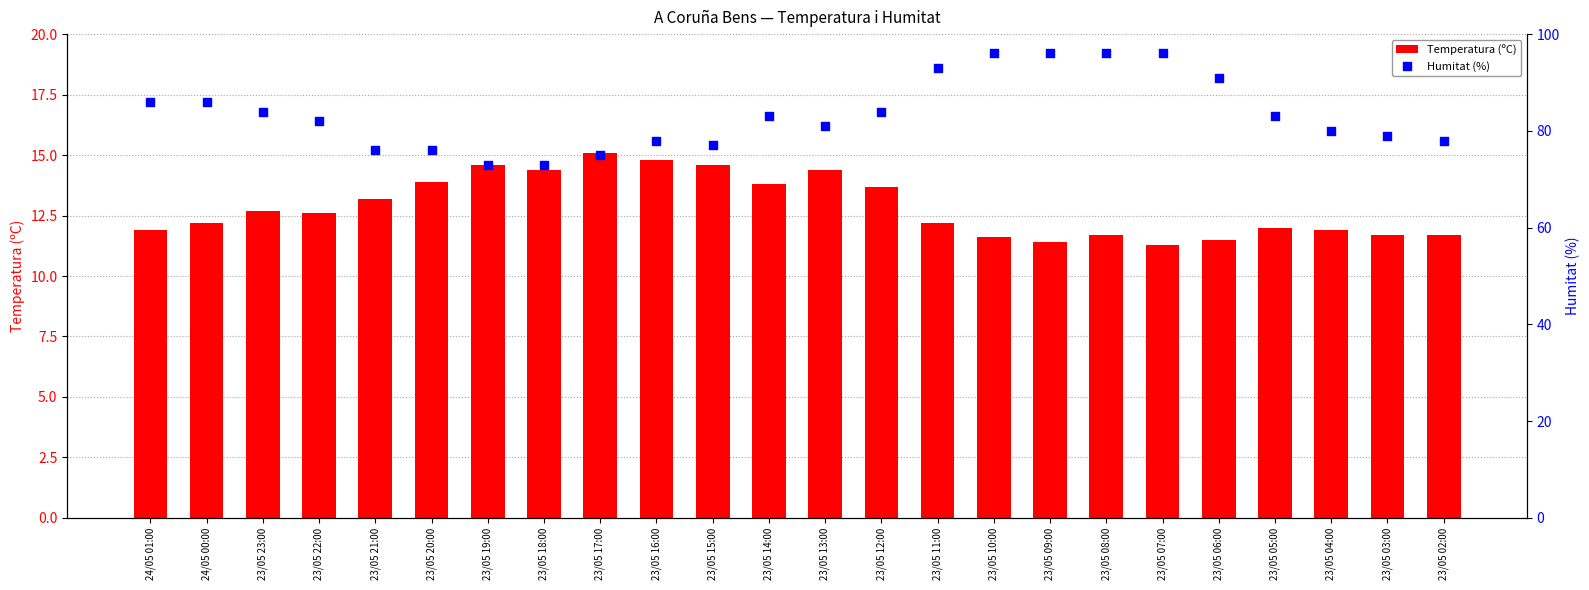

What is the total value across all series at 23/05 17:00?

90.1